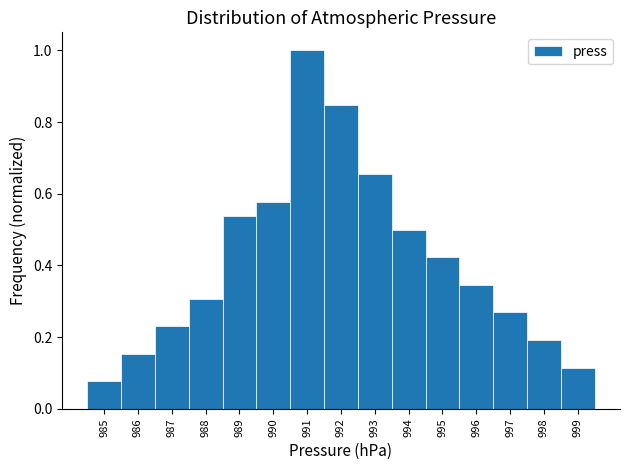

Reading left to right, transcribe this chart: for each bar, give the range it covers on the x-axis and its height. The values are not printed on the chart, so give them approximately, as read against the axis.

984.5 to 985.5: 0.08
985.5 to 986.5: 0.16
986.5 to 987.5: 0.24
987.5 to 988.5: 0.30
988.5 to 989.5: 0.54
989.5 to 990.5: 0.58
990.5 to 991.5: 1.00
991.5 to 992.5: 0.84
992.5 to 993.5: 0.66
993.5 to 994.5: 0.50
994.5 to 995.5: 0.42
995.5 to 996.5: 0.34
996.5 to 997.5: 0.26
997.5 to 998.5: 0.20
998.5 to 999.5: 0.12